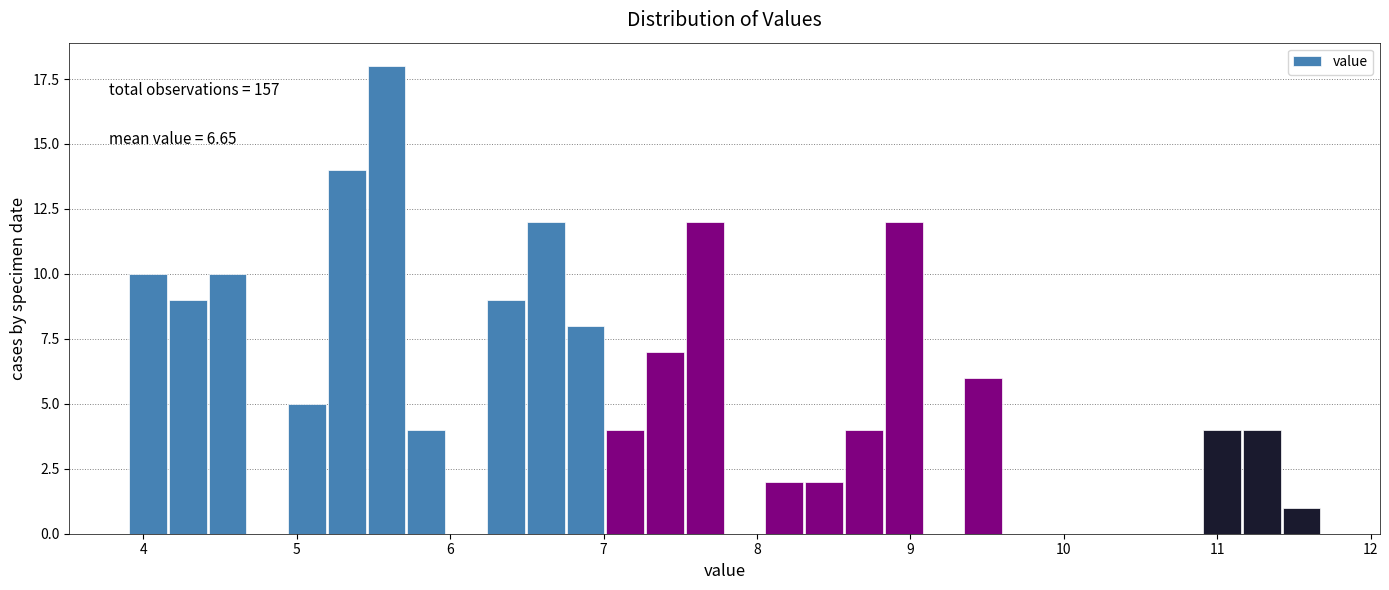

Read against the x-axis, roughly where is the centre of the tallest bar?

5.6